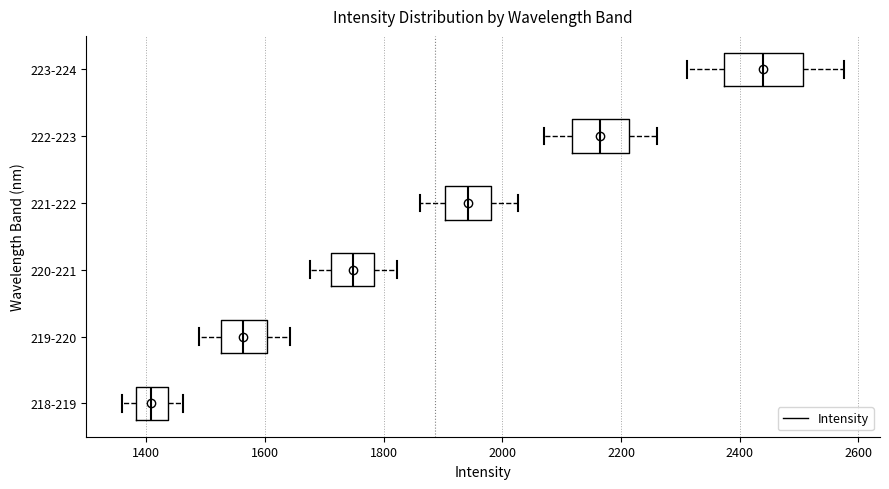

Which box is the widest, from its left edge to its right edge?

223-224